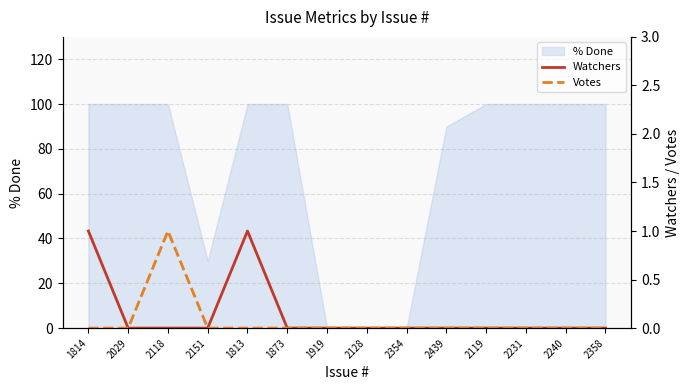

True or false: Watchers has a value of 0 at 2240.

False